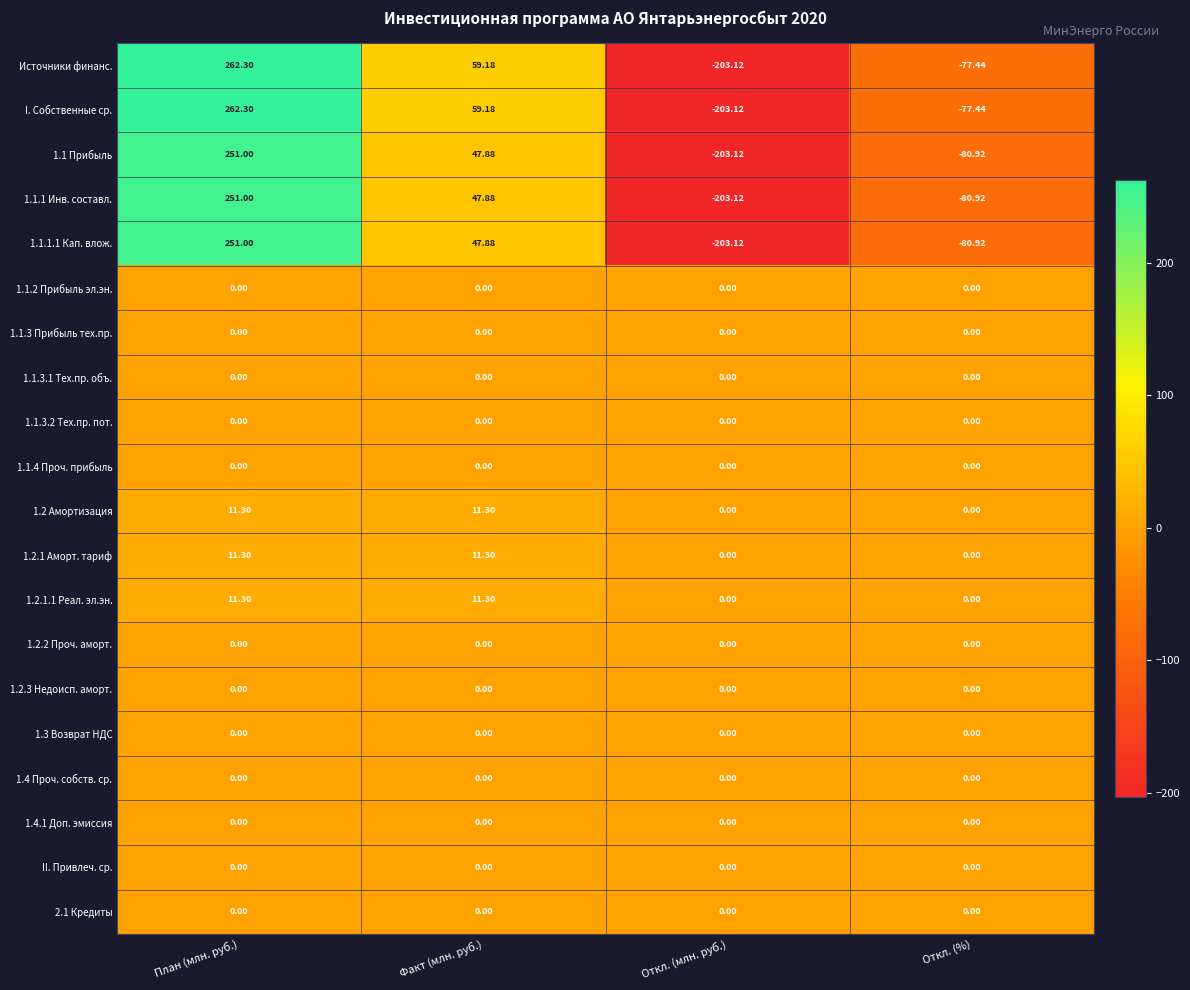

Where is 1.1.1.1 Кап. влож. nearest to the value 23?

Факт (млн. руб.)